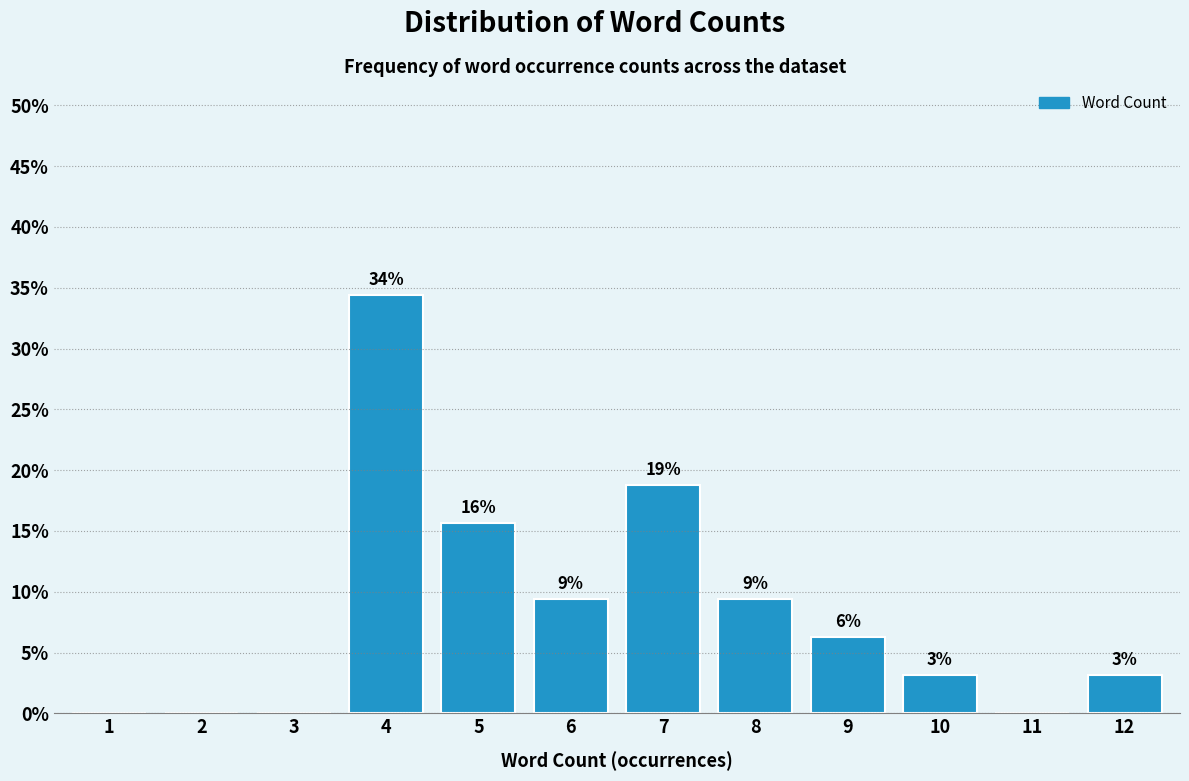

Are the bars horizontal?

No